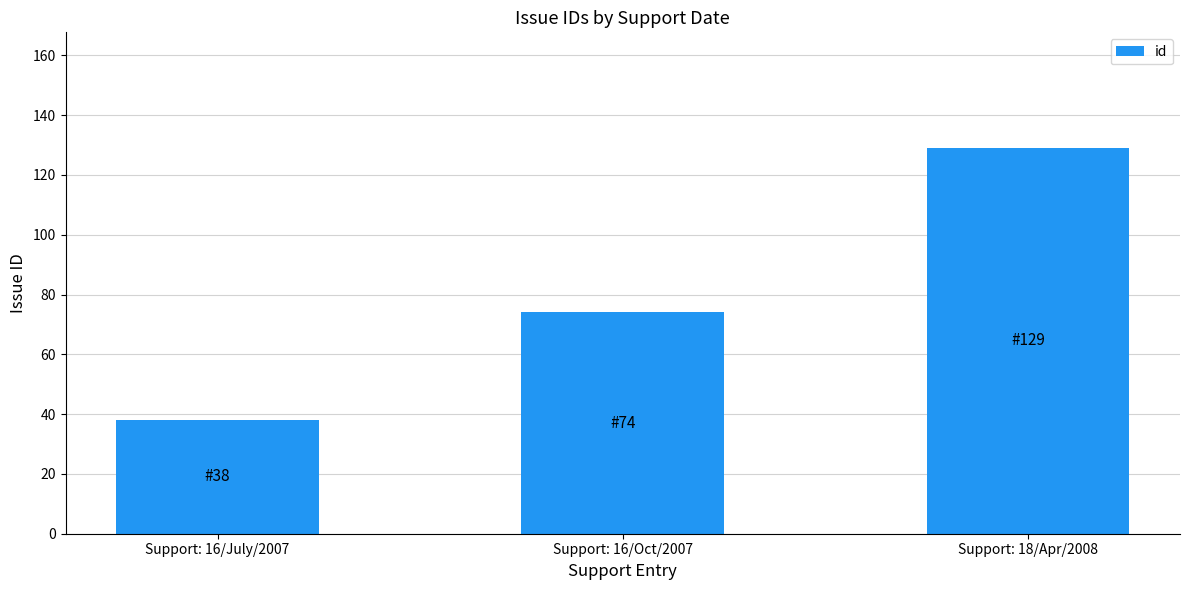

List the labels in order of value, largest first.

Support: 18/Apr/2008, Support: 16/Oct/2007, Support: 16/July/2007